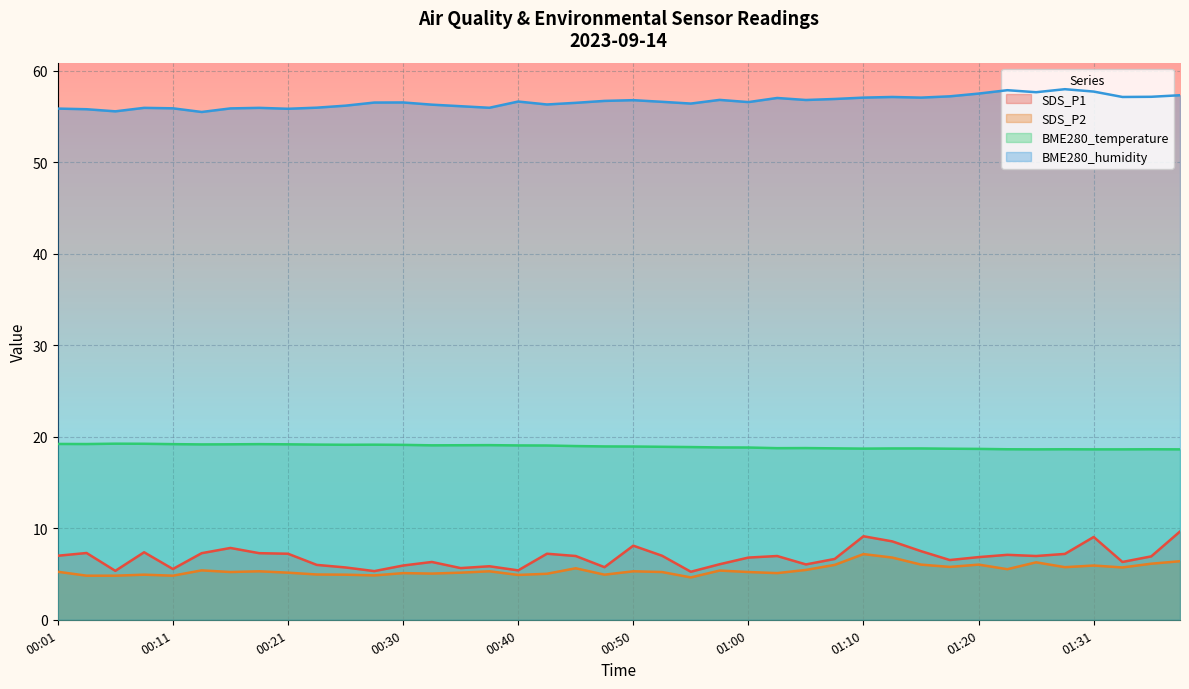

What is the minimum value for BME280_temperature?

18.6